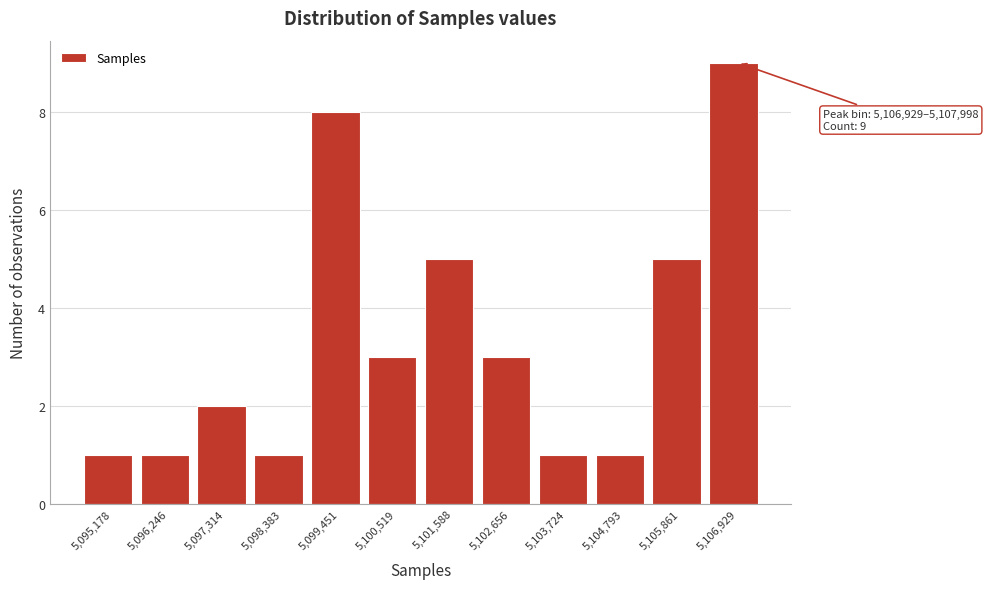

Reading left to right, list all the values displayed in this chart.

1	1	2	1	8	3	5	3	1	1	5	9